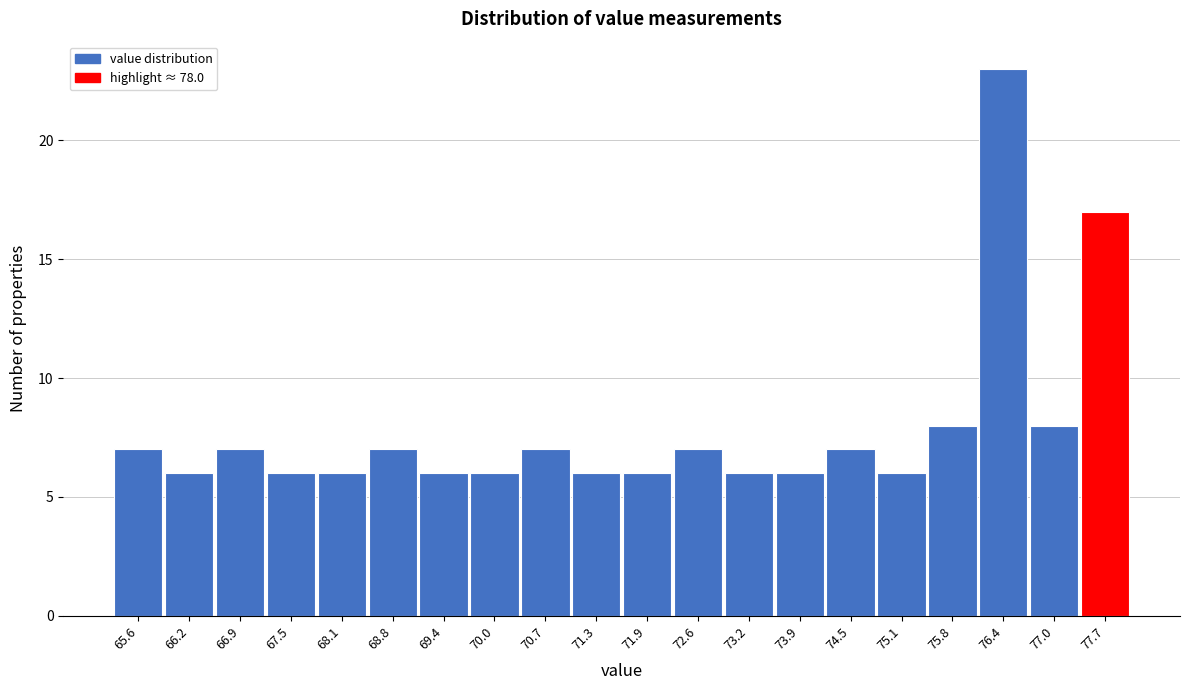

Reading left to right, extract all data points from this chart.

65.6=7	66.2=6	66.9=7	67.5=6	68.1=6	68.8=7	69.4=6	70.0=6	70.7=7	71.3=6	71.9=6	72.6=7	73.2=6	73.9=6	74.5=7	75.1=6	75.8=8	76.4=23	77.0=8	77.7=17